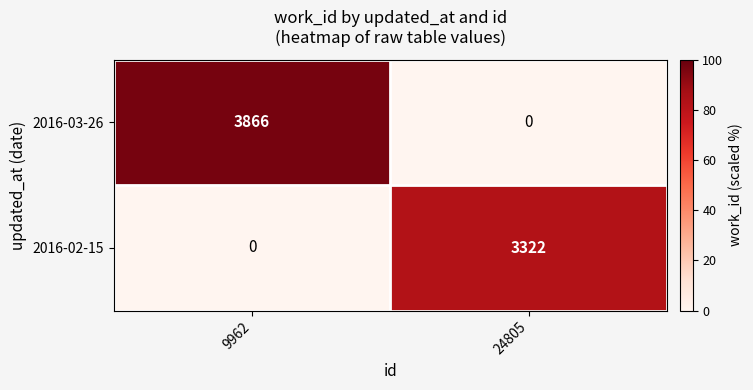

Which series has the widest spread of values?

2016-03-26